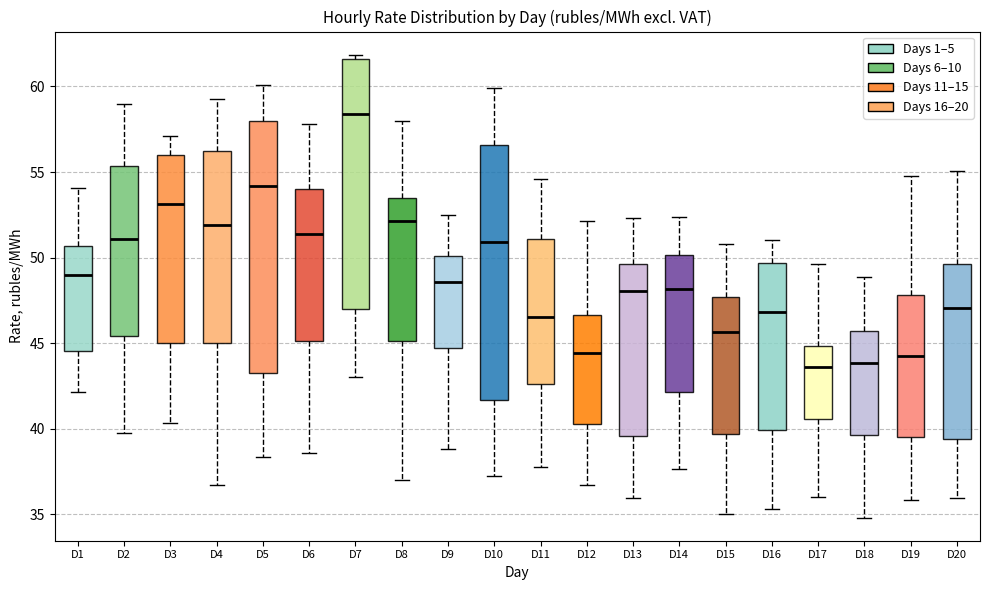

Reading left to right, transcribe this box plot: for each box, give where its median line is, the range the box spans, and where its two whiskers end, as read against the y-axis. The values are not printed on the chart, so give them approximately, as read against the axis.

D1: median 49.0, box 44.5 to 50.5, whiskers 42.0 to 54.0
D2: median 51.0, box 45.5 to 55.5, whiskers 39.5 to 59.0
D3: median 53.0, box 45.0 to 56.0, whiskers 40.5 to 57.0
D4: median 52.0, box 45.0 to 56.0, whiskers 36.5 to 59.5
D5: median 54.0, box 43.0 to 58.0, whiskers 38.5 to 60.0
D6: median 51.5, box 45.0 to 54.0, whiskers 38.5 to 58.0
D7: median 58.5, box 47.0 to 61.5, whiskers 43.0 to 62.0
D8: median 52.0, box 45.0 to 53.5, whiskers 37.0 to 58.0
D9: median 48.5, box 44.5 to 50.0, whiskers 39.0 to 52.5
D10: median 51.0, box 41.5 to 56.5, whiskers 37.0 to 60.0
D11: median 46.5, box 42.5 to 51.0, whiskers 38.0 to 54.5
D12: median 44.5, box 40.5 to 46.5, whiskers 36.5 to 52.0
D13: median 48.0, box 39.5 to 49.5, whiskers 36.0 to 52.5
D14: median 48.0, box 42.0 to 50.0, whiskers 37.5 to 52.5
D15: median 45.5, box 39.5 to 47.5, whiskers 35.0 to 51.0
D16: median 47.0, box 40.0 to 49.5, whiskers 35.5 to 51.0
D17: median 43.5, box 40.5 to 45.0, whiskers 36.0 to 49.5
D18: median 44.0, box 39.5 to 45.5, whiskers 35.0 to 49.0
D19: median 44.5, box 39.5 to 48.0, whiskers 36.0 to 55.0
D20: median 47.0, box 39.5 to 49.5, whiskers 36.0 to 55.0